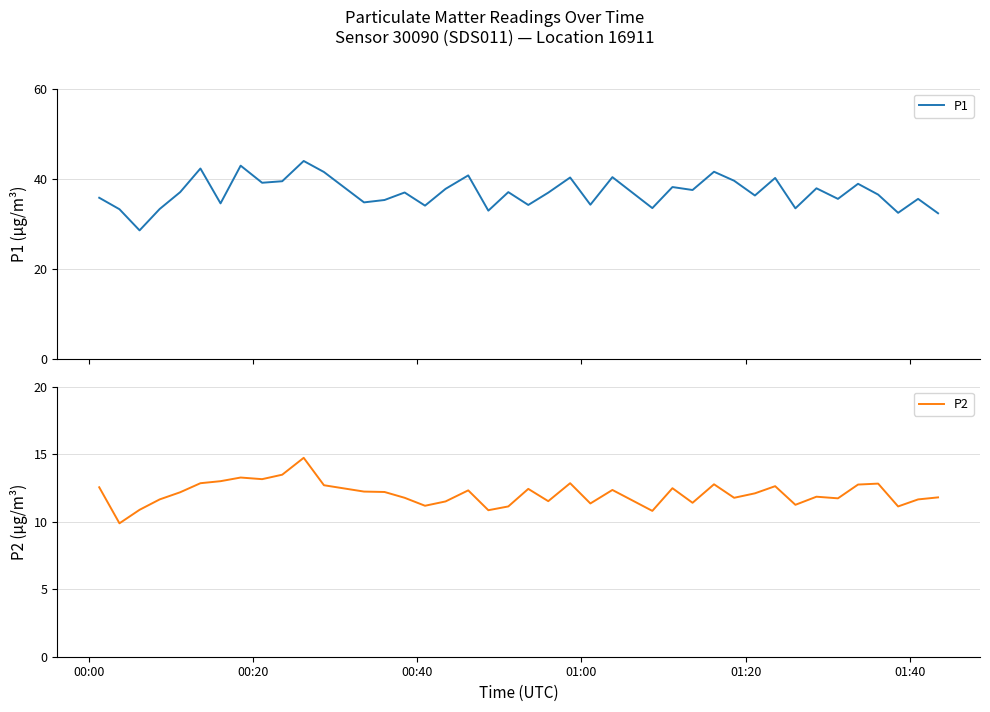

What is the maximum value for P1?

43.9